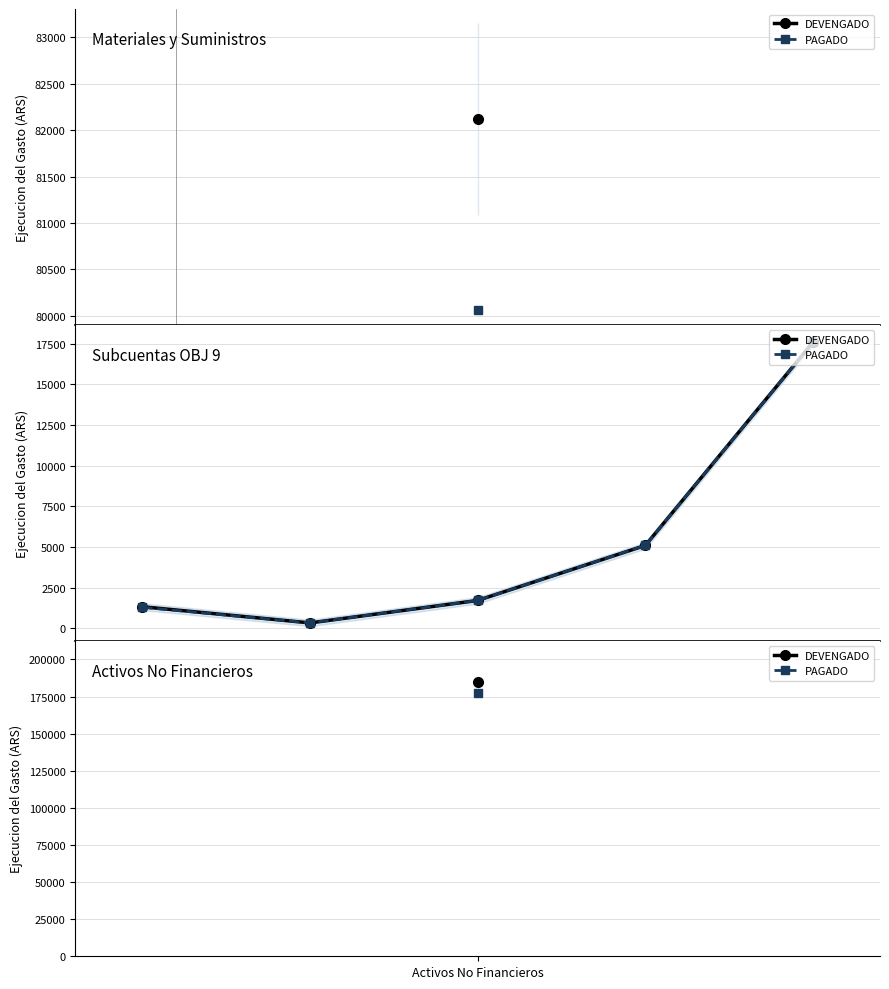

Between 1 and 3, which series saw the biggest shift?

DEVENGADO